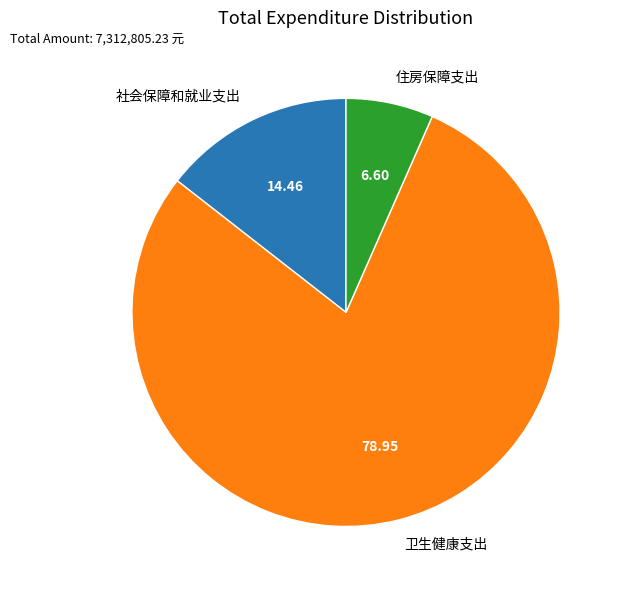

Does 卫生健康支出 account for over 50% of the chart?

Yes